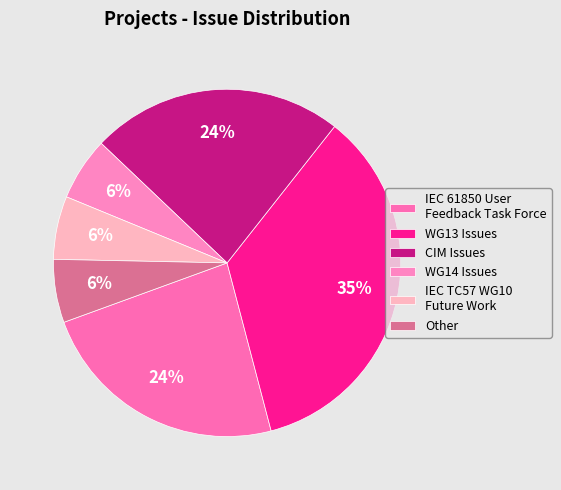

Is the sum of WG13 Issues and CIM Issues greater than half?

Yes